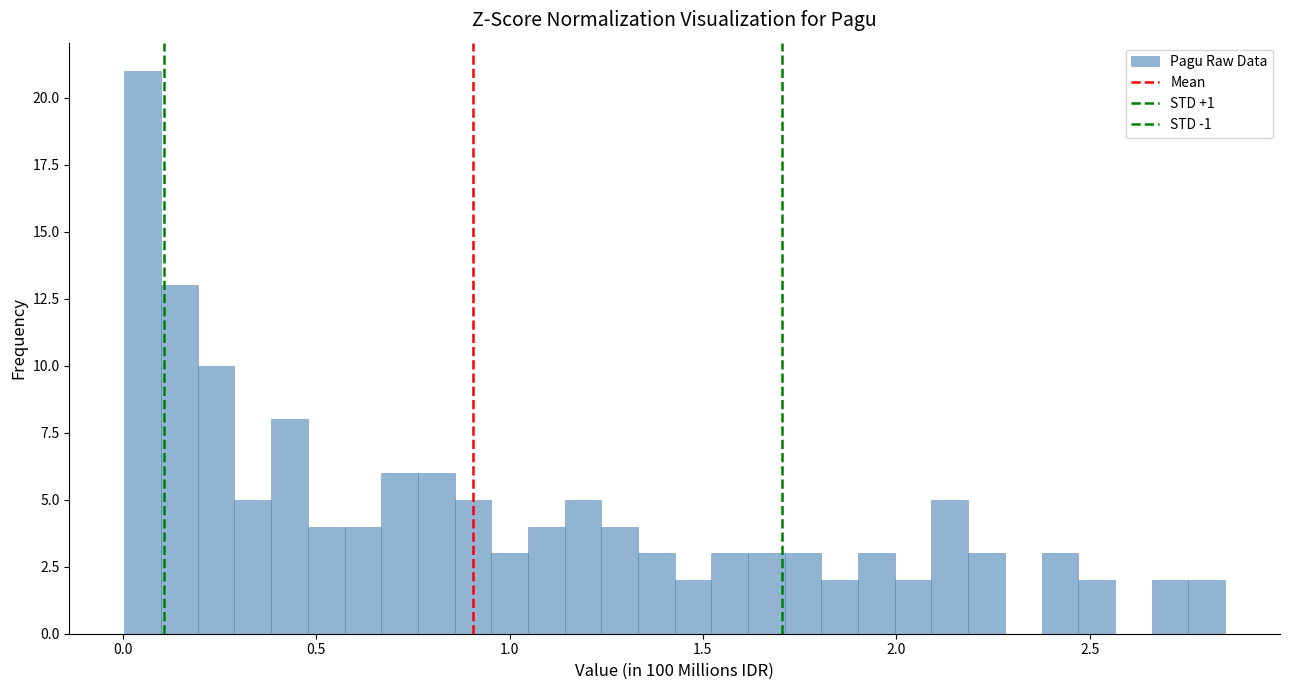

Read against the x-axis, roughly where is the centre of the tallest bar?

0.05